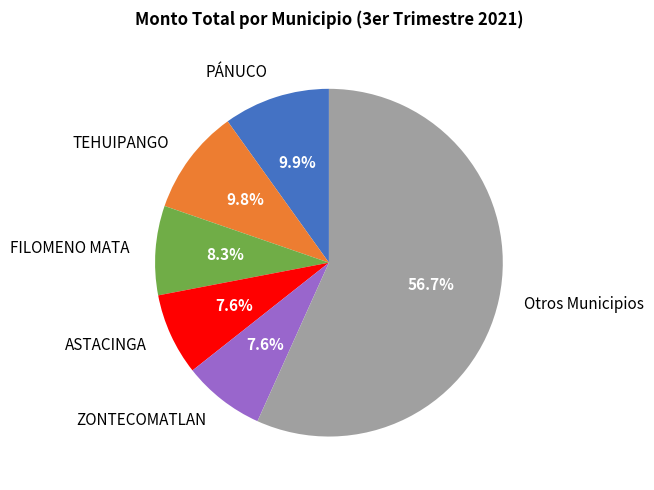

How many segments does this pie chart have?

6